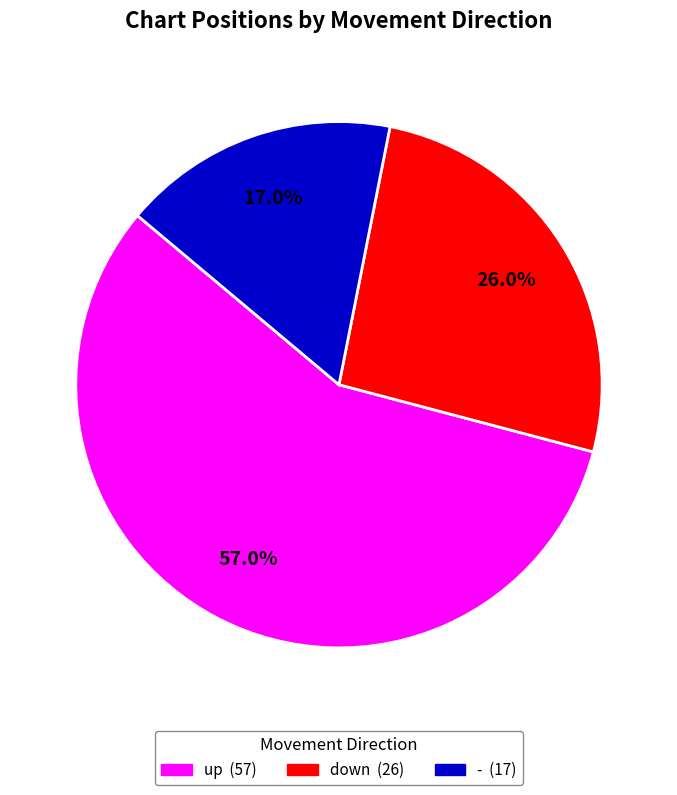

Approximately how many times larger is the value at - compared to down?

0.7